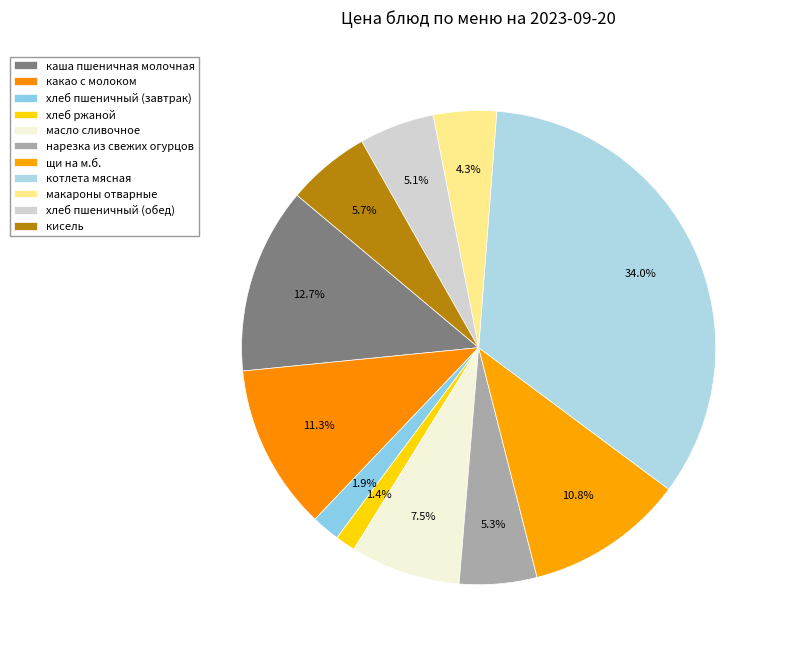

Which slice is the largest?

котлета мясная